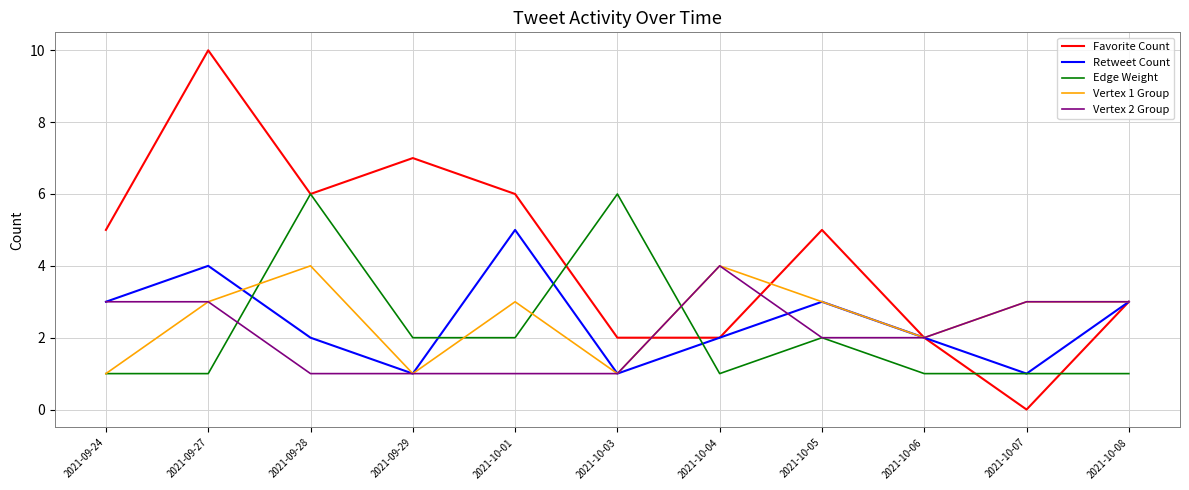

Which series has the largest range (max minus min)?

Favorite Count